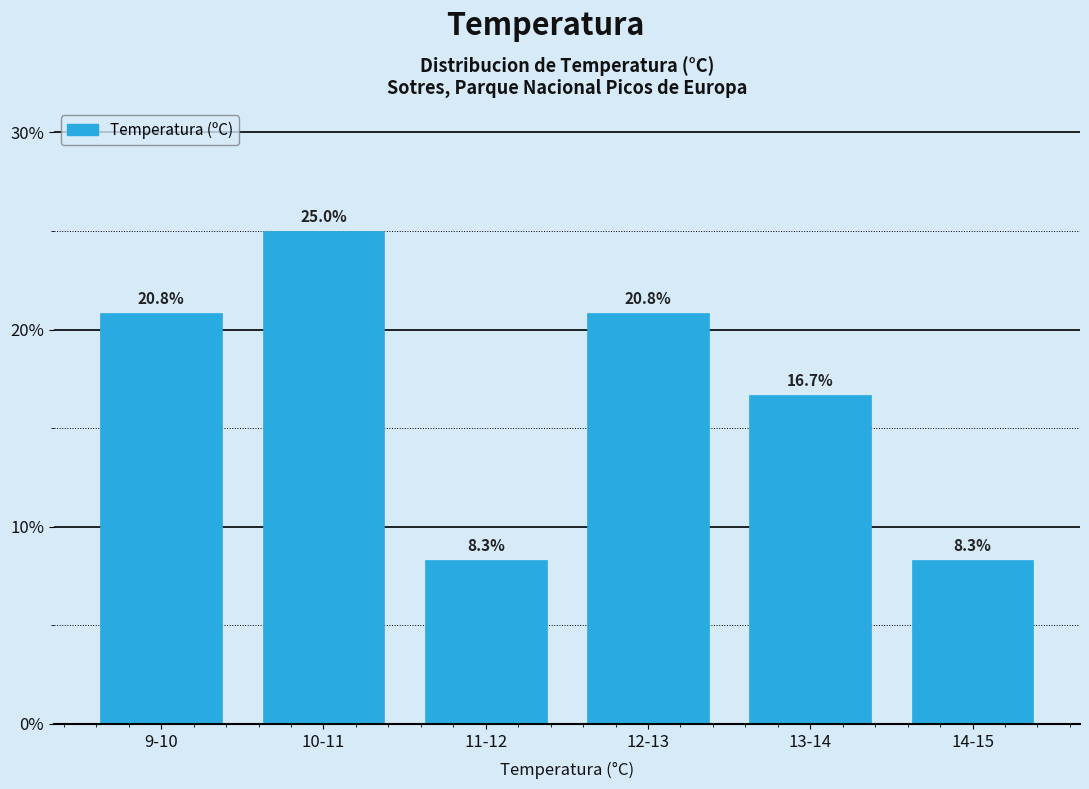

Reading left to right, list all the values displayed in this chart.

20.8	25.0	8.3	20.8	16.7	8.3